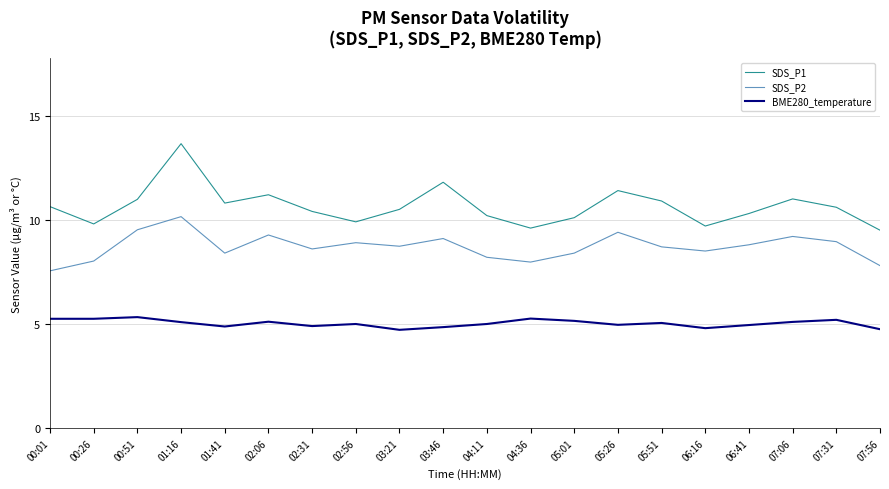

What position from the left is 00:51?

3